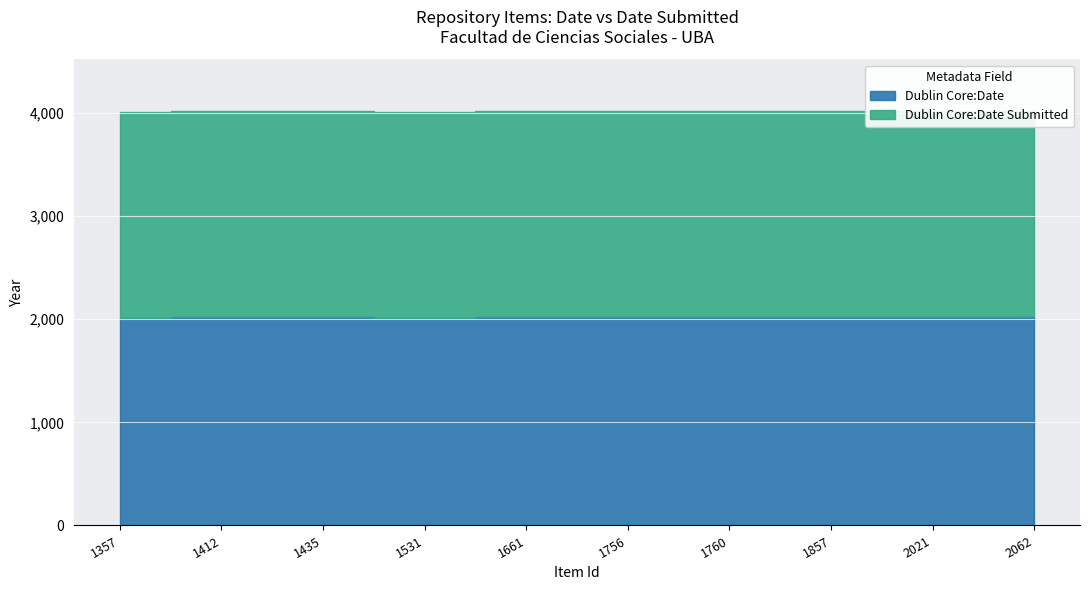

At which label does Dublin Core:Date Submitted reach its peak?

1412